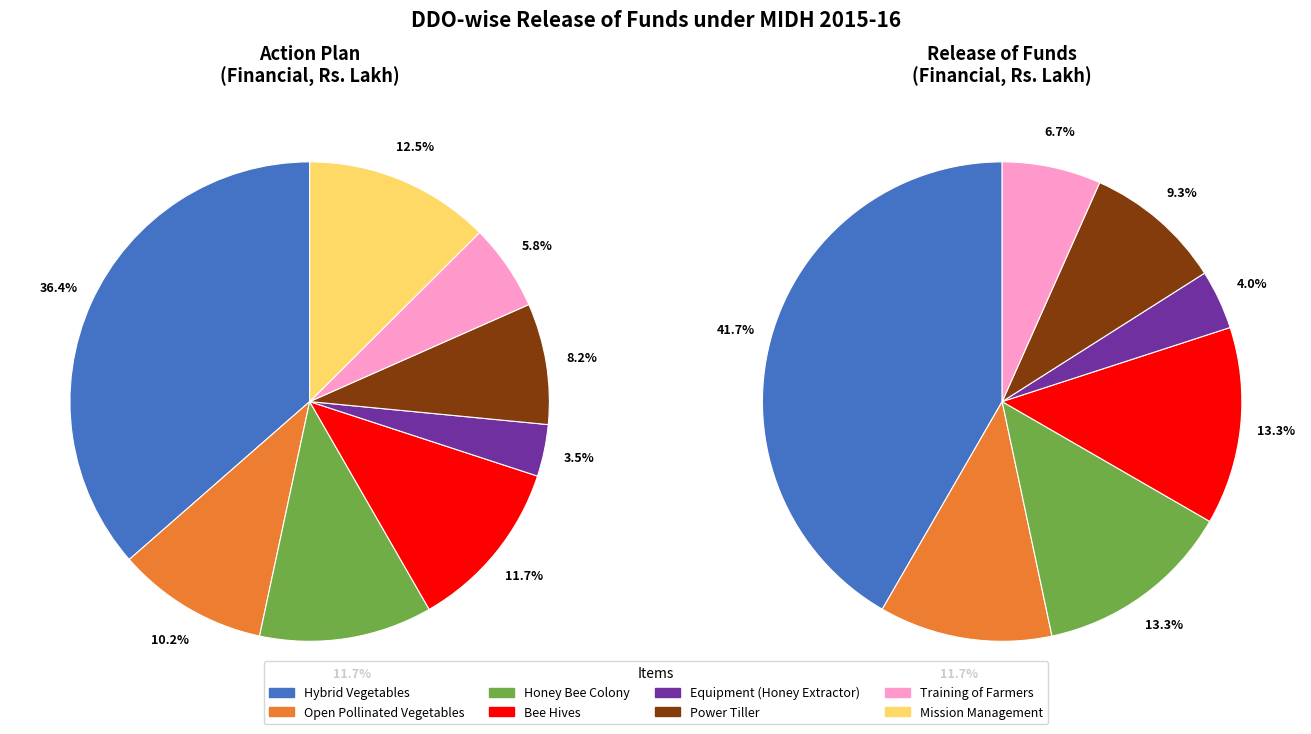

True or false: Power Tiller accounts for 8% of the total.

True